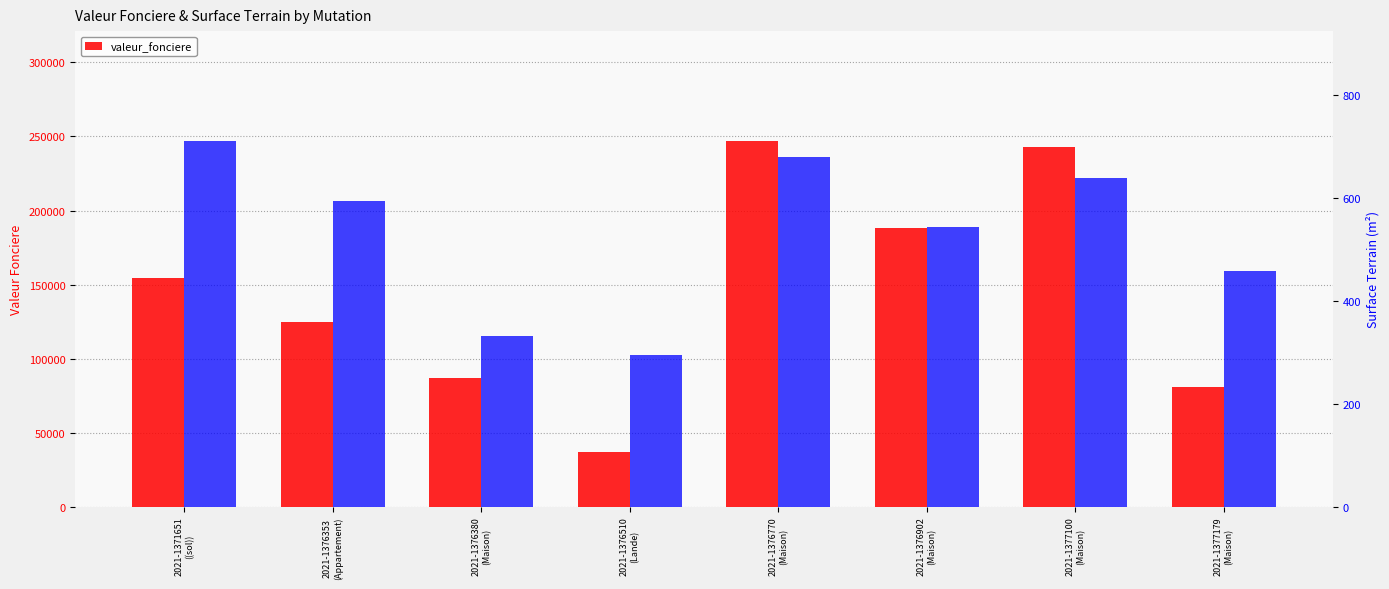

How many data points in valeur_fonciere are less than 154500?

4